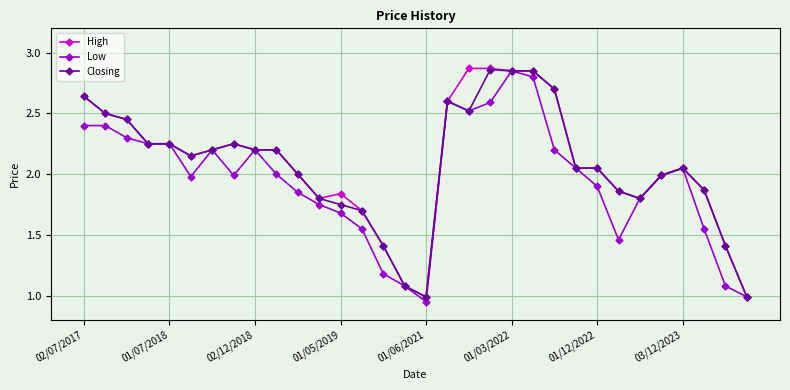

True or false: Closing has more than 1 interior local peaks.

True